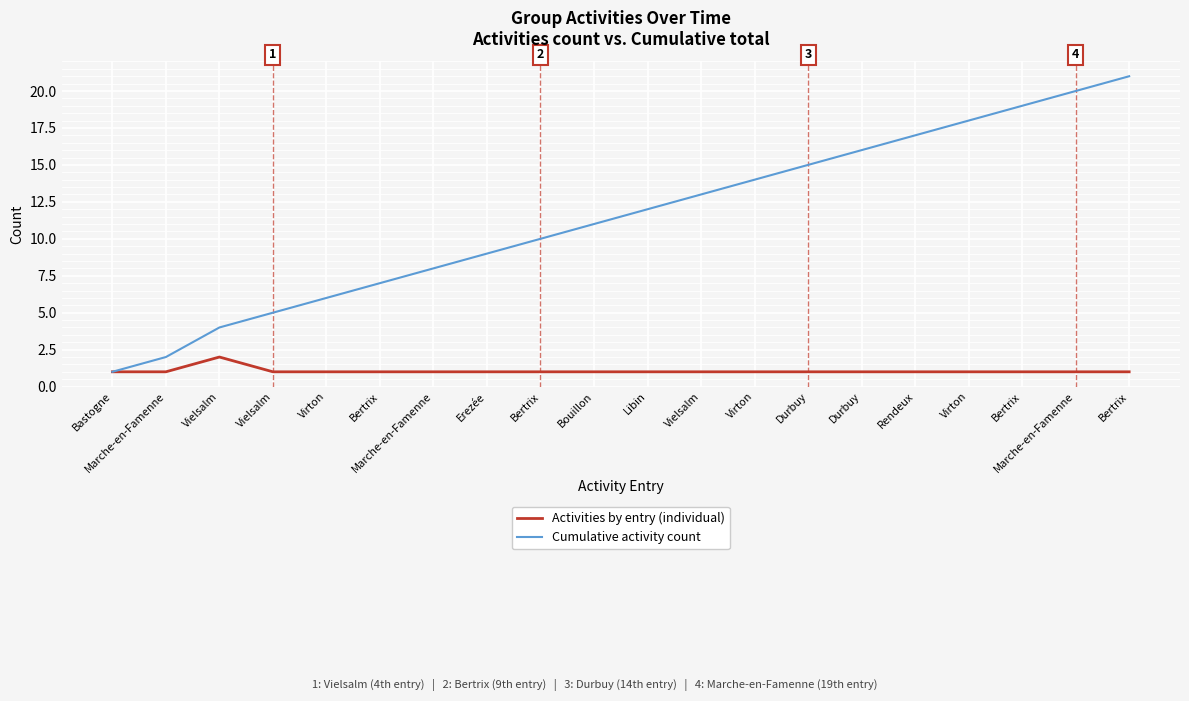

Rank the series at Virton from highest to lowest value.

Cumulative activity count, Activities by entry (individual)